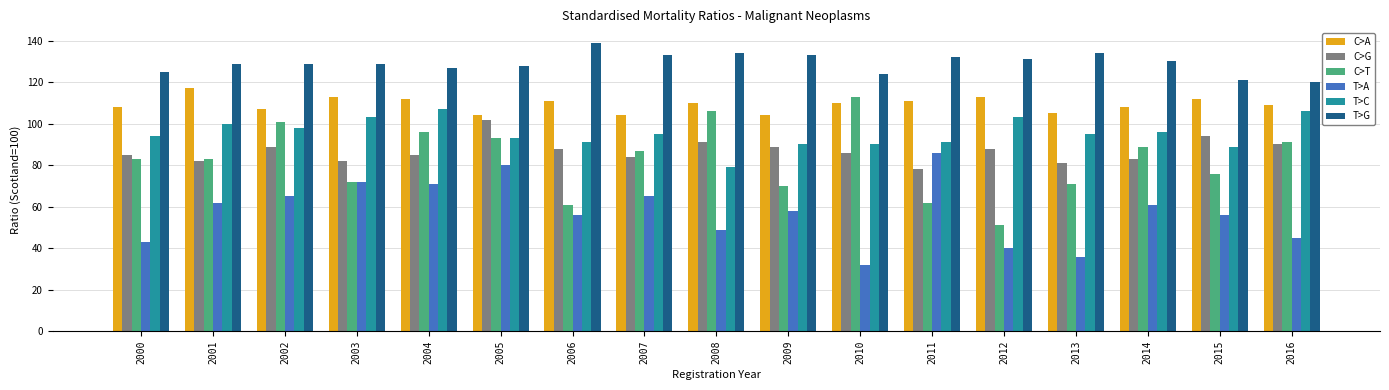

What is the value of the T>A bar at the 14th from the left?

36